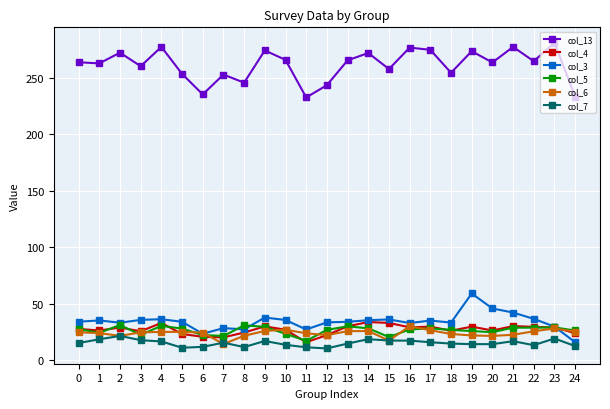

What is the maximum value shown in the chart?

281.2